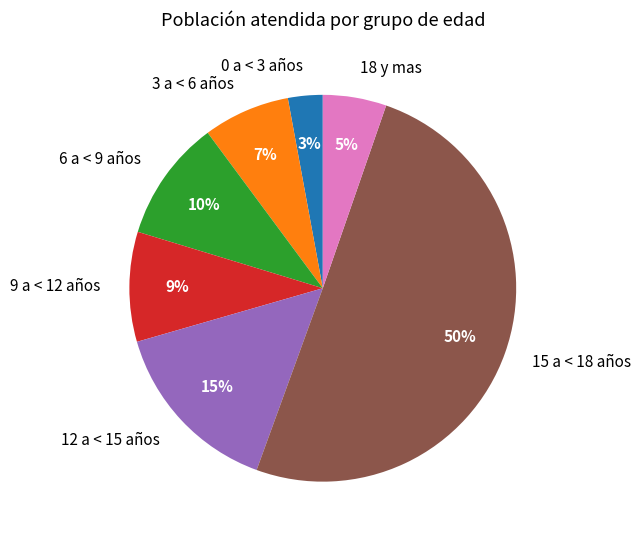

How many segments does this pie chart have?

7